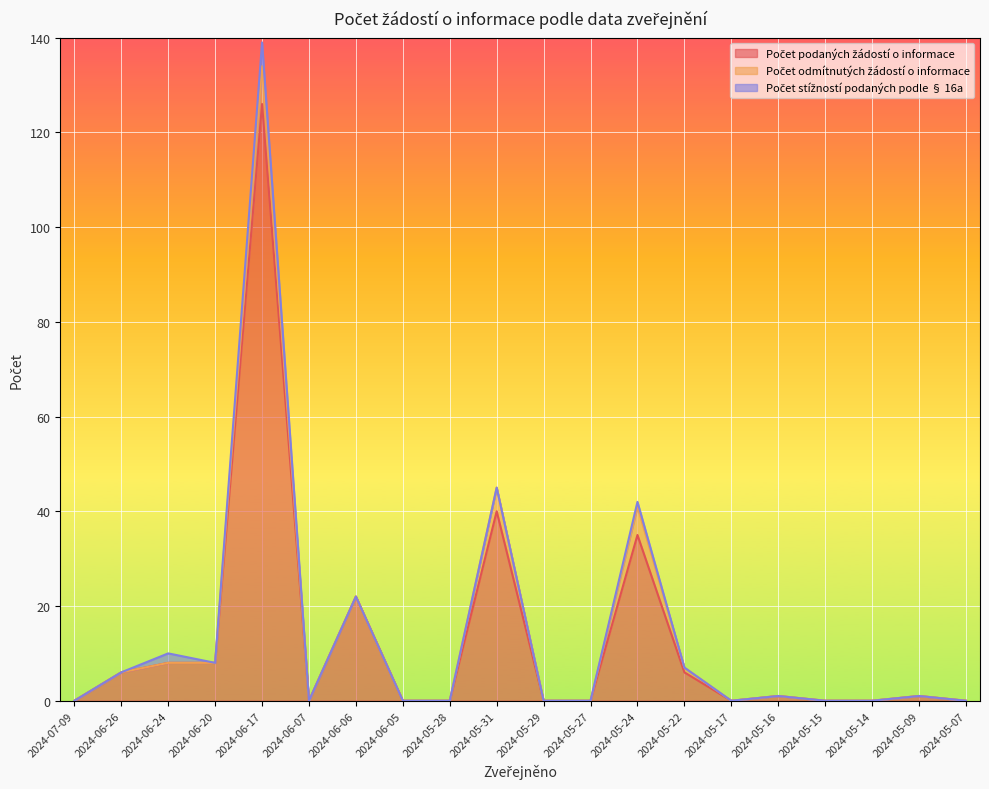

The value of Počet stížností podaných podle § 16a at 2024-06-20 is -2. True or false?

False